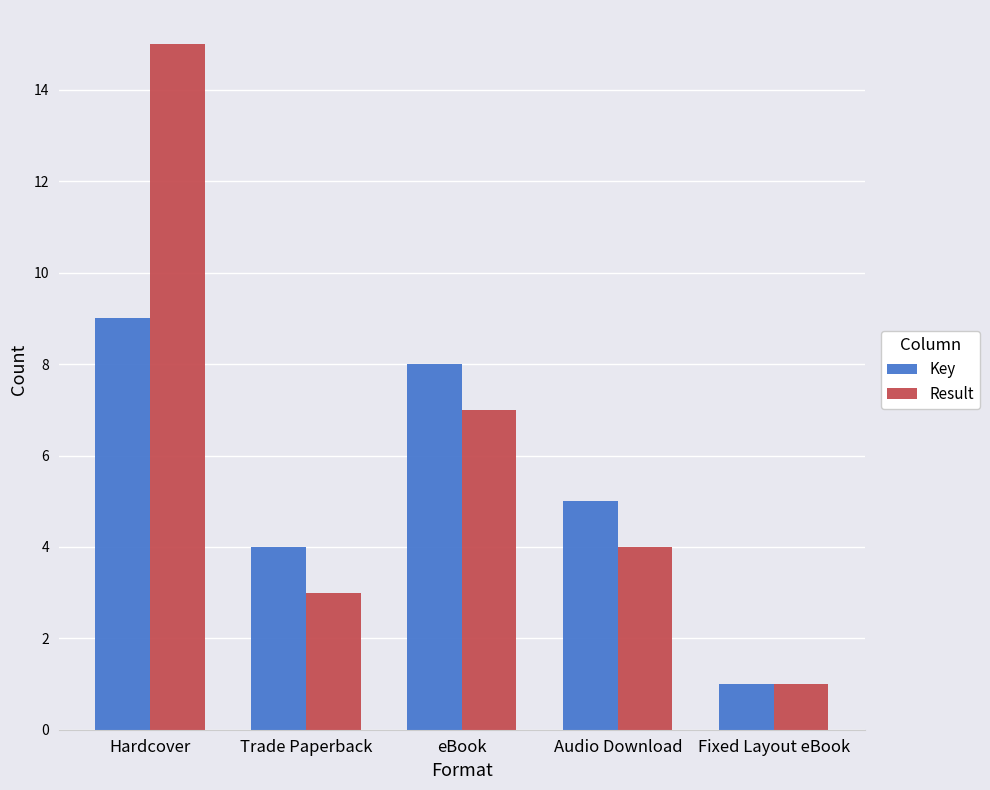

What is the total value across all series at Hardcover?

24